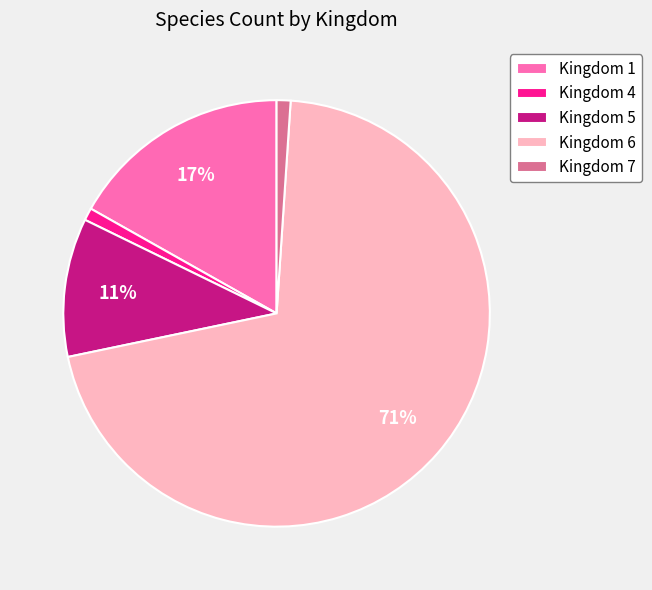

Combined, do Kingdom 5 and Kingdom 4 account for over 50%?

No